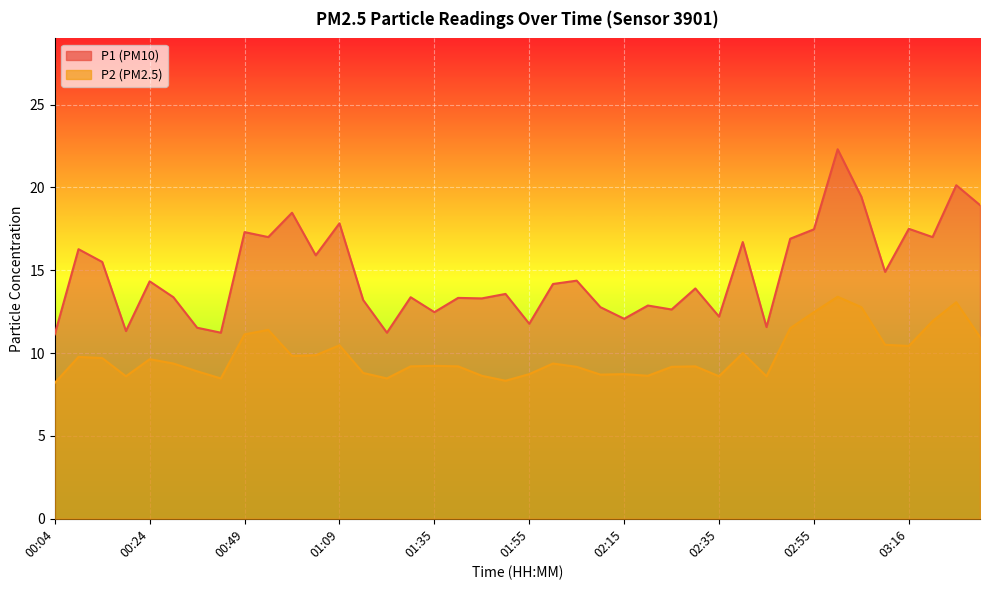

What is the minimum value for P1?

11.1